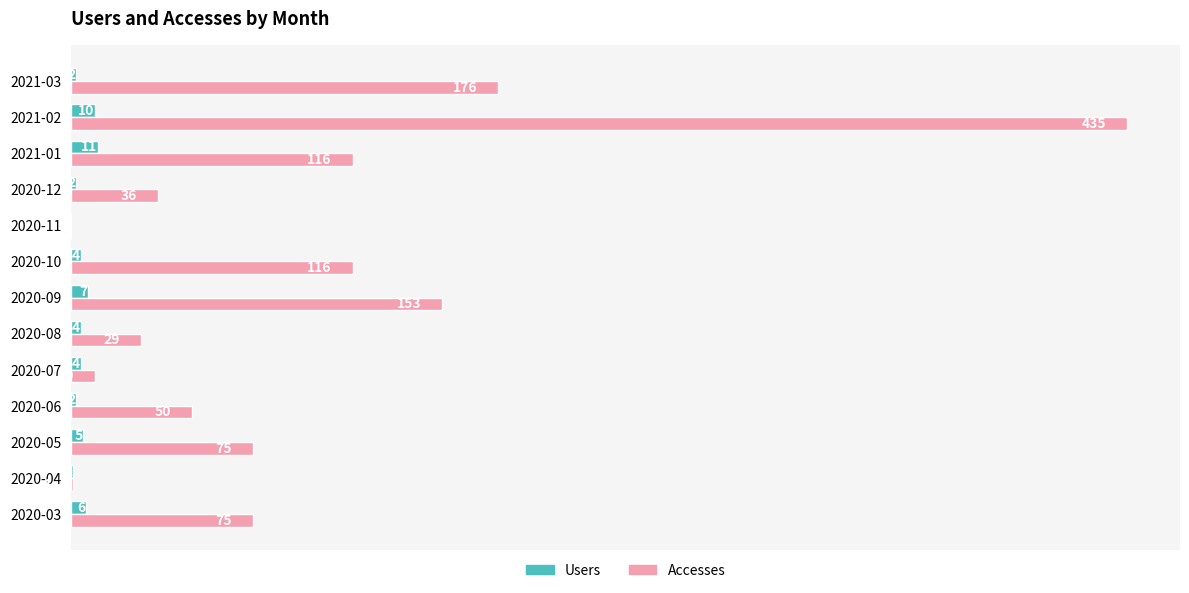

Which category has the highest value in the Accesses series?

2021-02